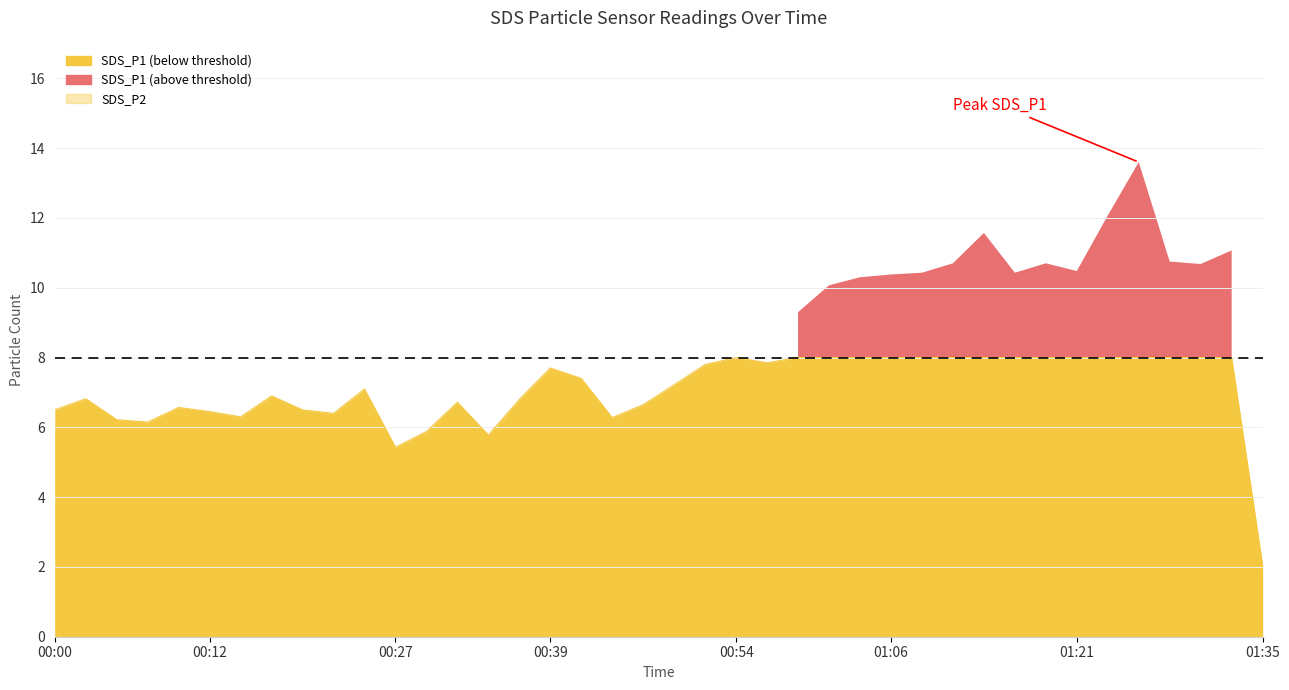

How many data points in SDS_P2 are less than 6?

7